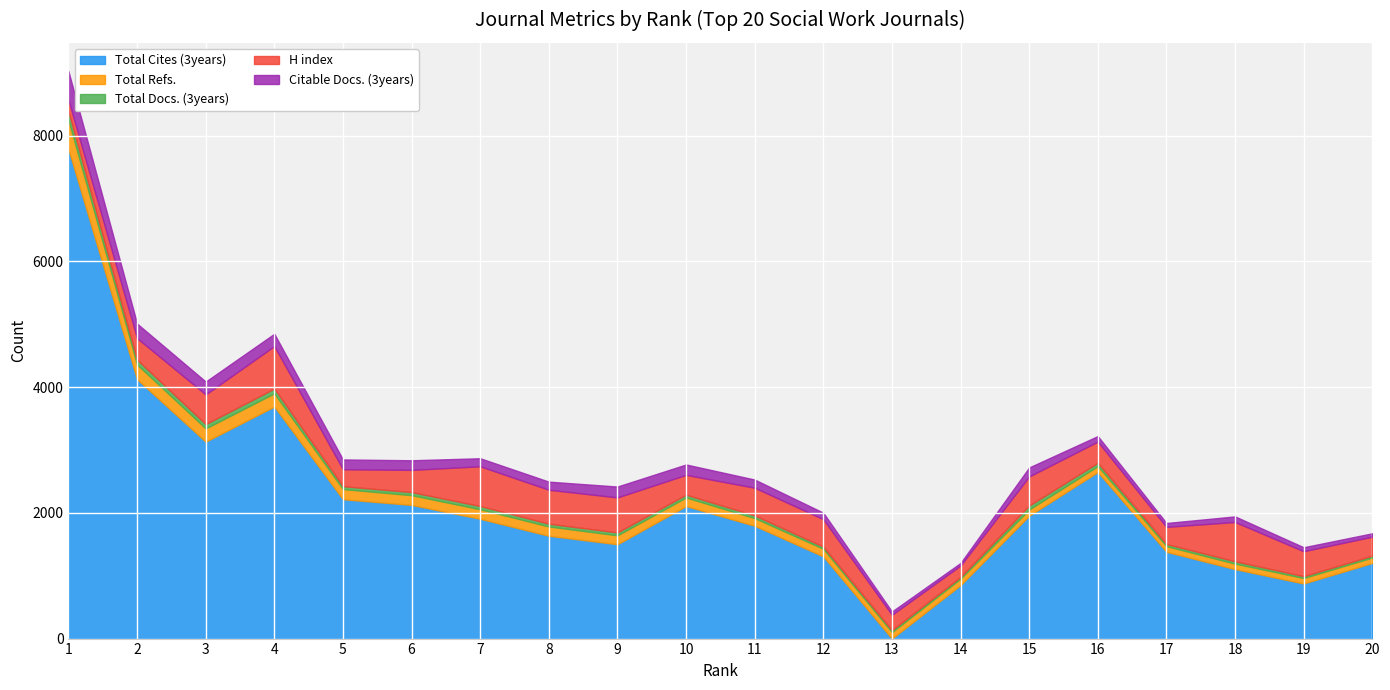

Reading left to right, what are all the values shown in this chart?

Total Cites (3years): 7789	4127	3133	3692	2217	2127	1906	1636	1501	2108	1795	1308	0	851	1955	2651	1381	1105	877	1203
Total Refs.: 462	234	211	210	162	155	152	148	142	137	122	121	103	102	99	93	90	88	87	87
Total Docs. (3years): 139	77	69	76	46	49	51	44	46	45	42	34	31	28	63	54	34	37	29	29
H index: 181	342	471	676	269	353	632	540	557	315	441	437	245	181	462	336	272	625	397	302
Citable Docs. (3years): 456	232	205	196	156	153	128	129	173	165	130	103	52	41	144	88	62	89	63	54